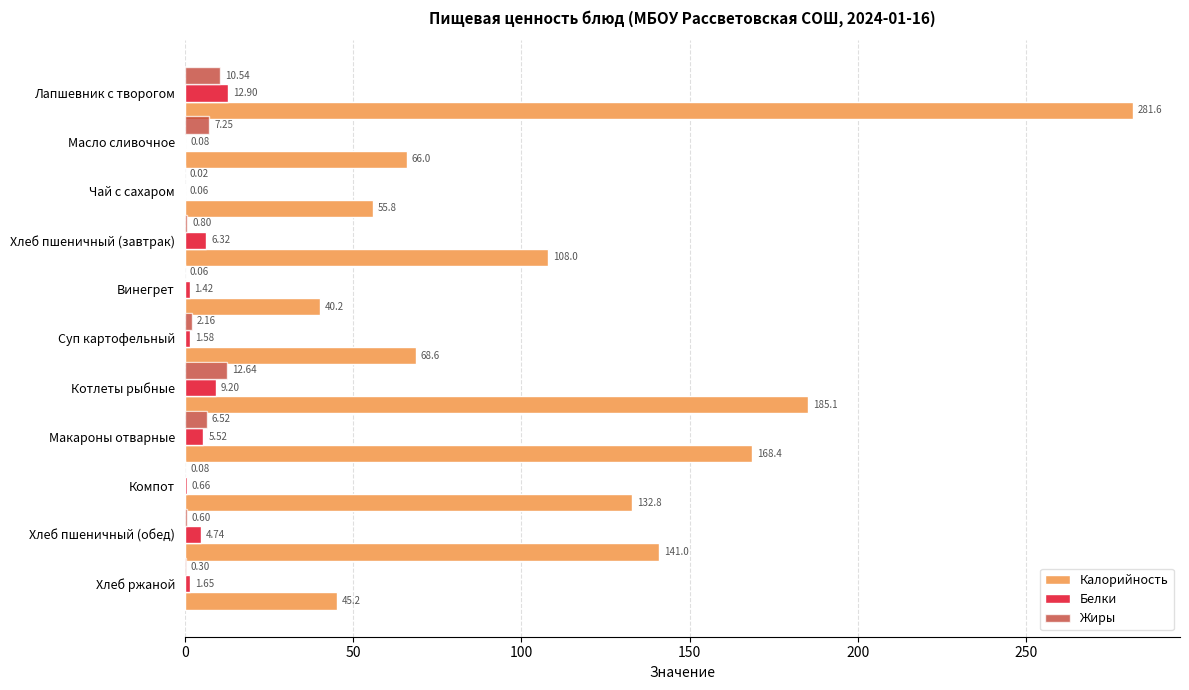

Where is Жиры nearest to the value 6?

Макароны отварные